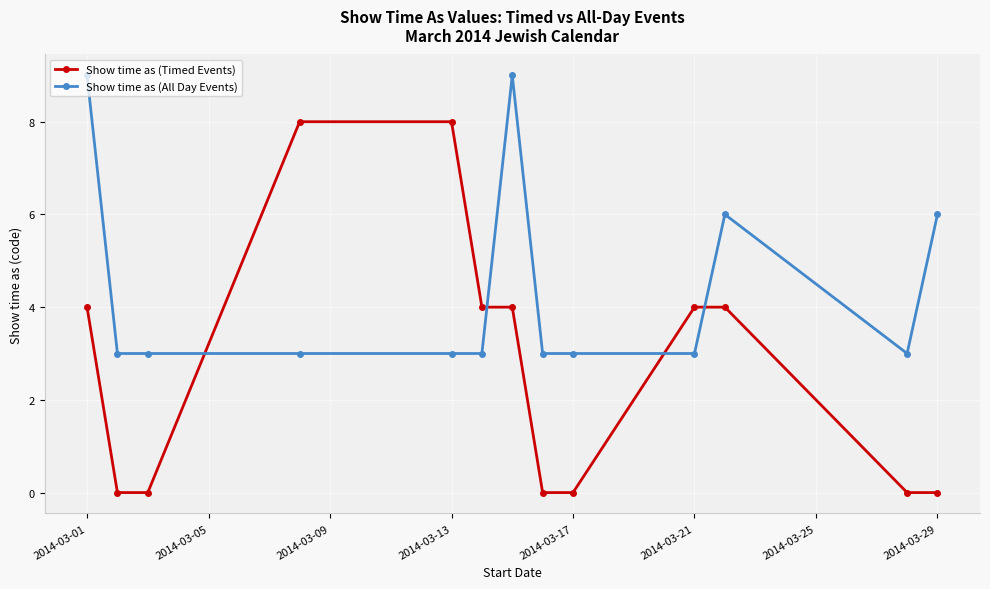

What is the value of the Show time as (All Day Events) point at the 5th from the left?

3